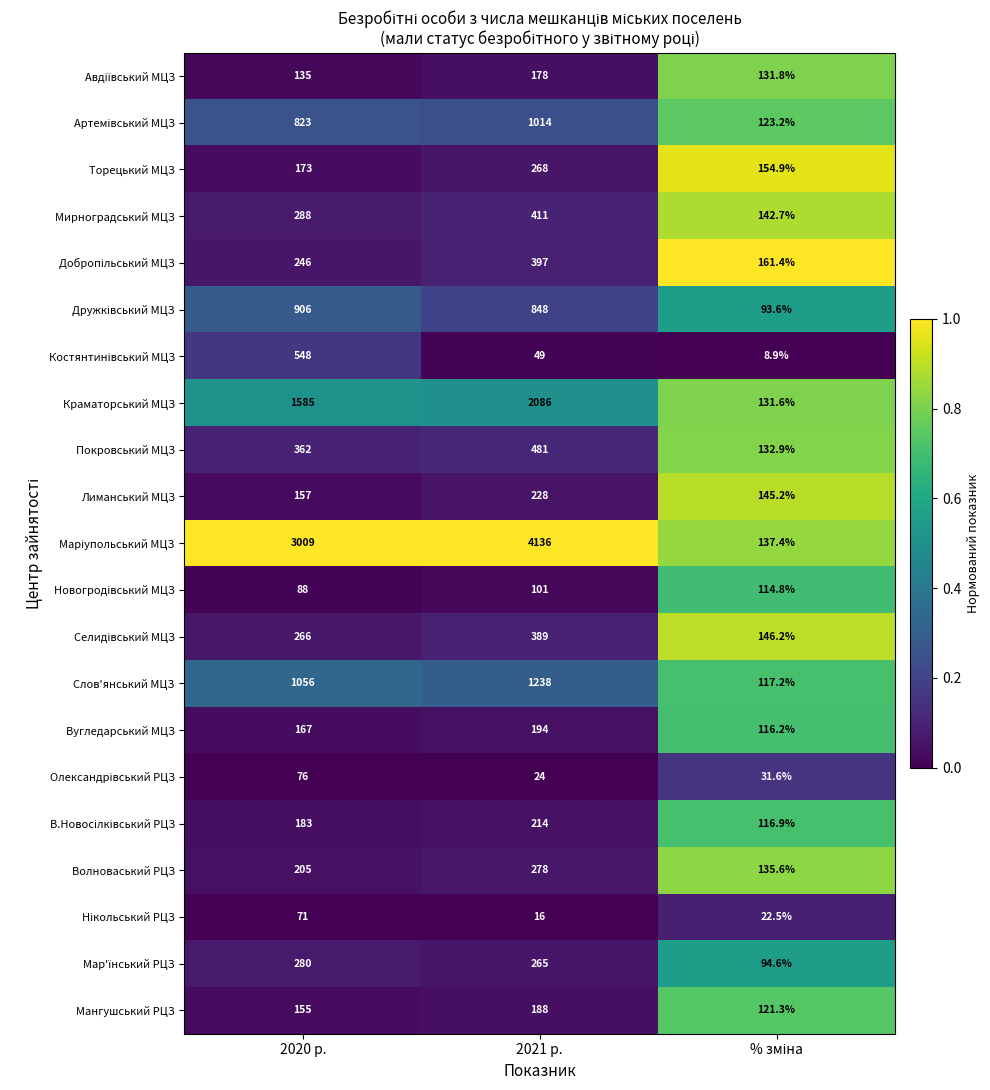

True or false: Вугледарський МЦЗ has a value of 167.0 at 2020 р..

True